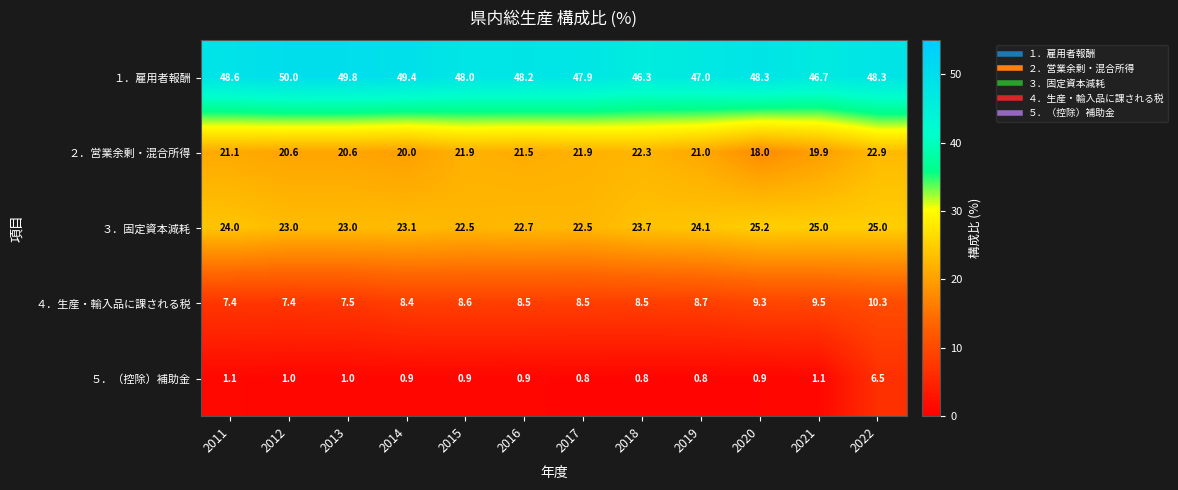

Which series changed the most between 2016 and 2018?

１．雇用者報酬